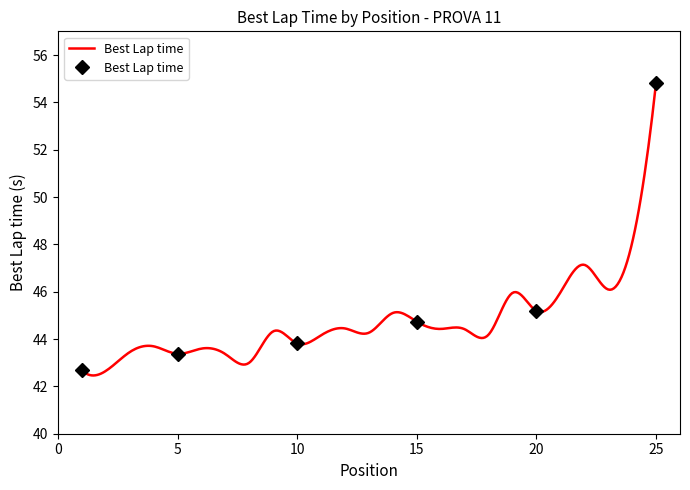

The chart shows a value of 45.2 at 20. True or false?

True